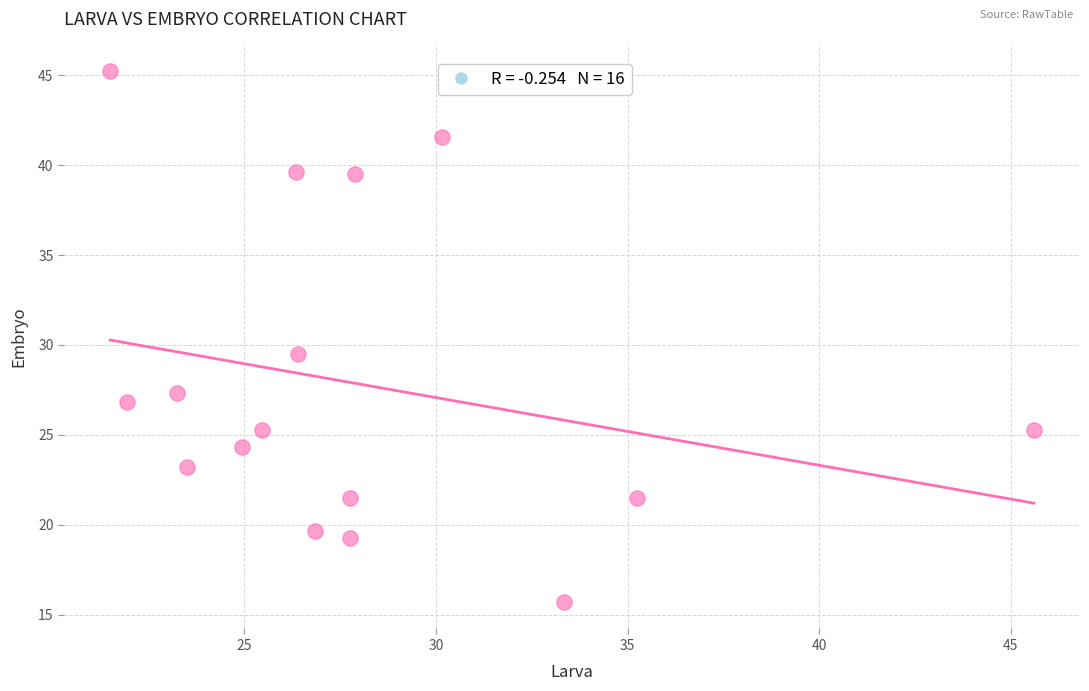

What Y value in the scatter plot is closest to 30?

29.5